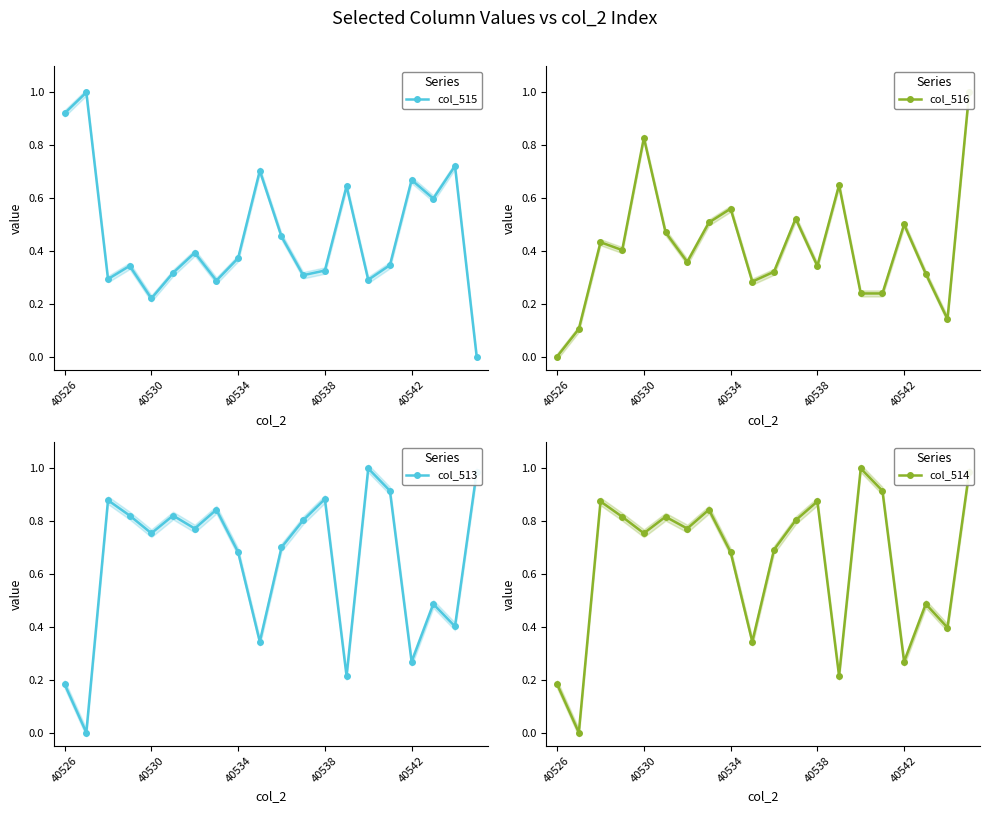

True or false: col_513 has a value of 0.2 at 18.

False